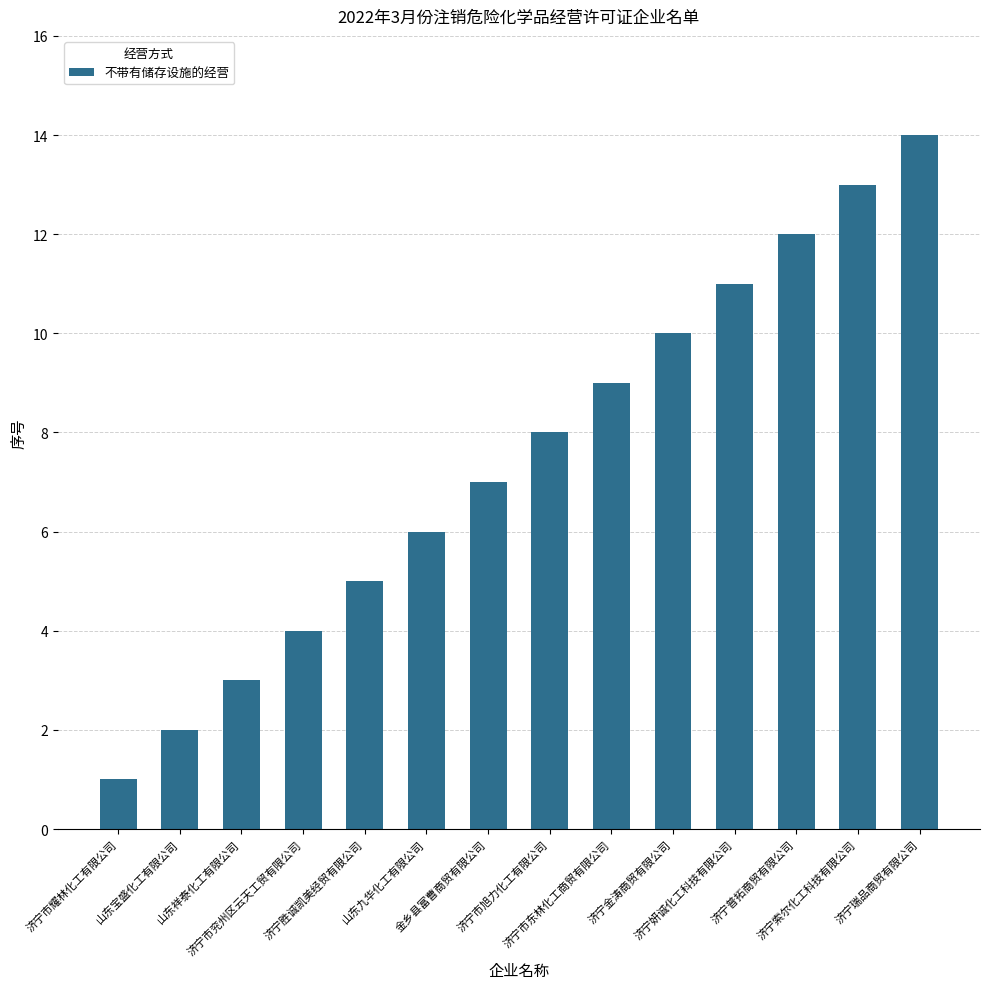

How many series are shown in this chart?

1